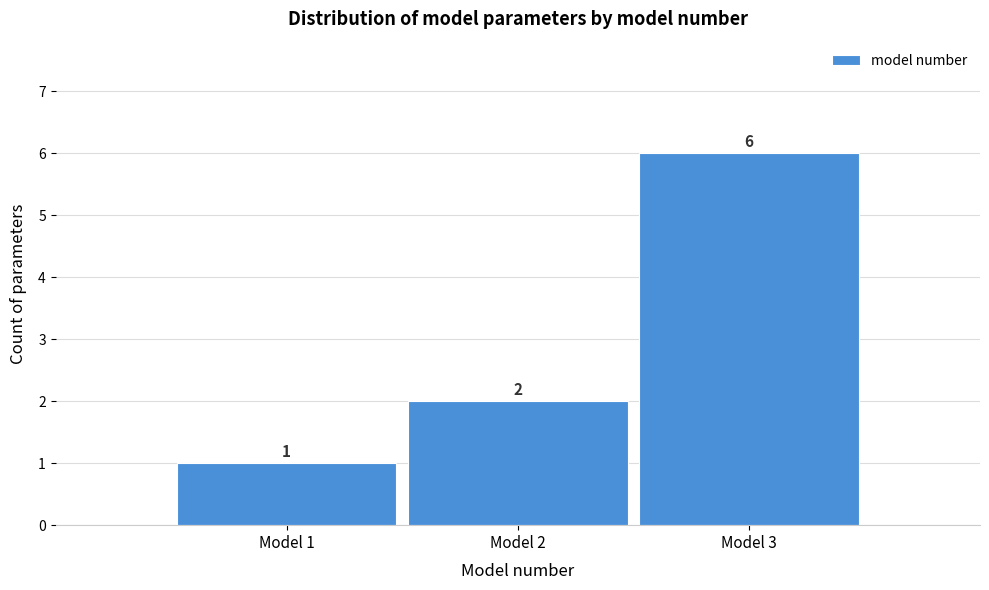

Which range on the x-axis has the tallest bar?

2.5 to 3.5